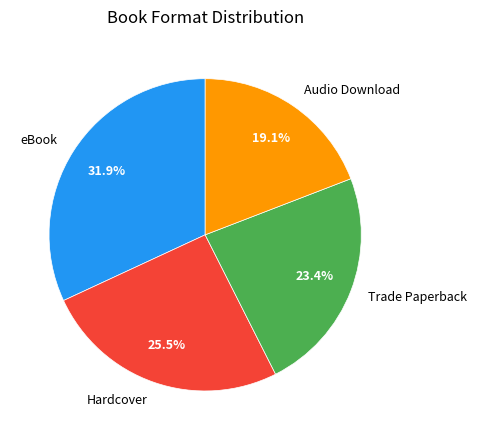

Which has a higher value, Hardcover or Trade Paperback?

Hardcover